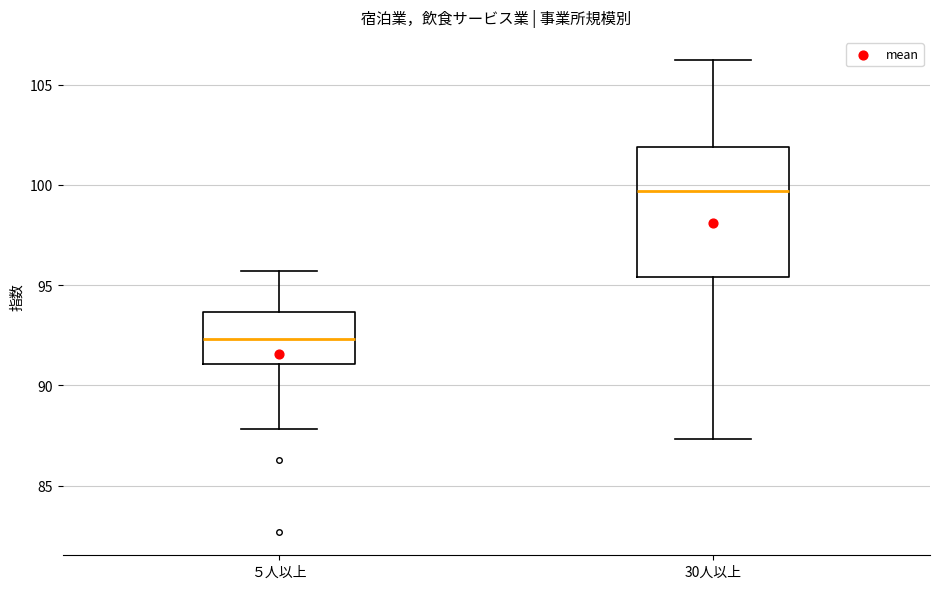

Reading left to right, transcribe this box plot: for each box, give where its median line is, the range the box spans, and where its two whiskers end, as read against the y-axis. The values are not printed on the chart, so give them approximately, as read against the axis.

５人以上: median 92.5, box 91.0 to 93.5, whiskers 88.0 to 95.5
30人以上: median 99.5, box 95.5 to 102.0, whiskers 87.5 to 106.0